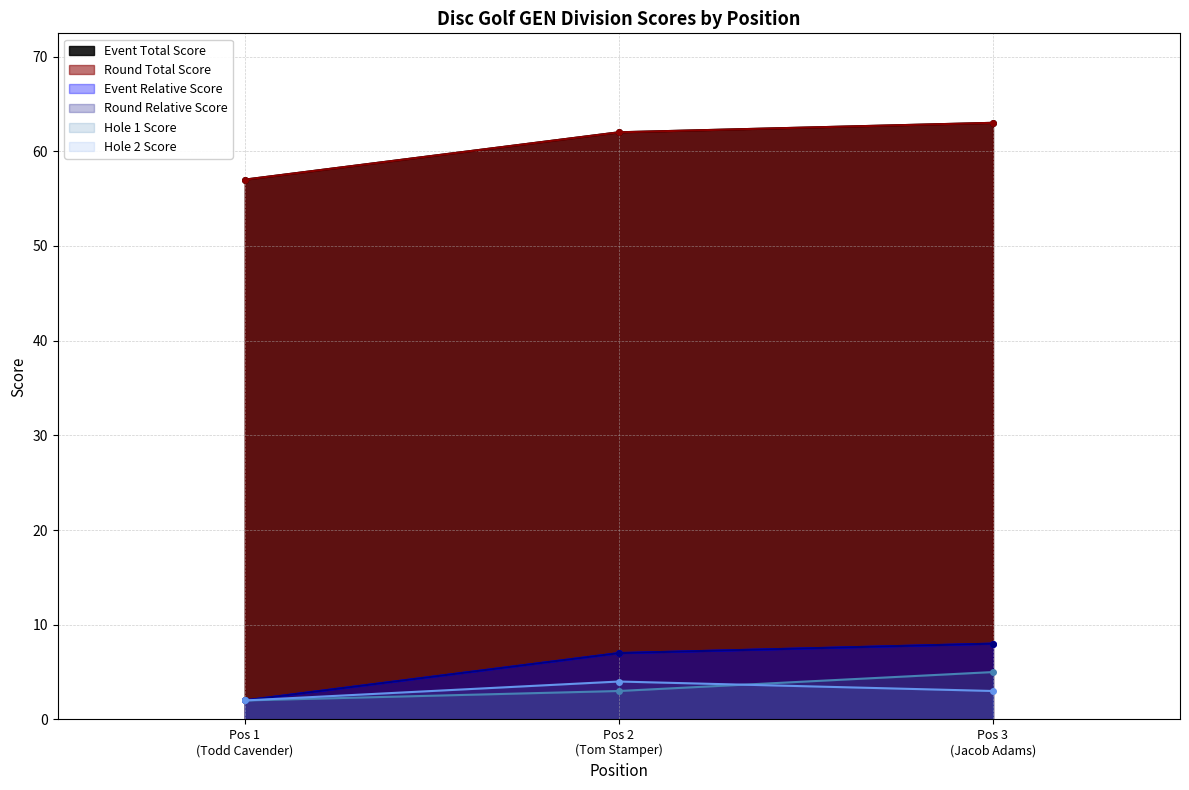

Which series has the largest range (max minus min)?

event_relative_score